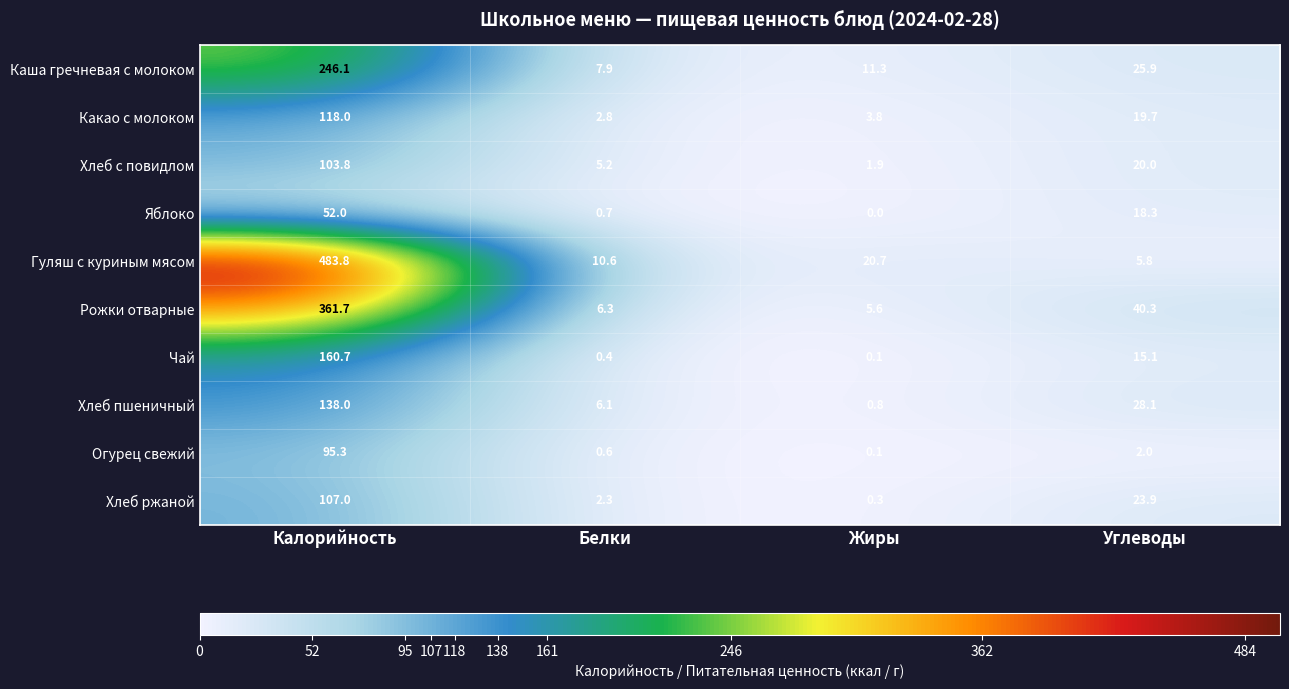

What is the average value of the Огурец свежий series?

24.5